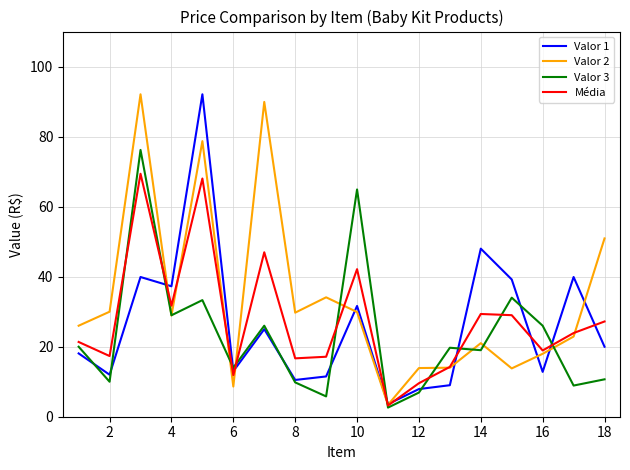

What is the minimum value for Valor 1?

3.6